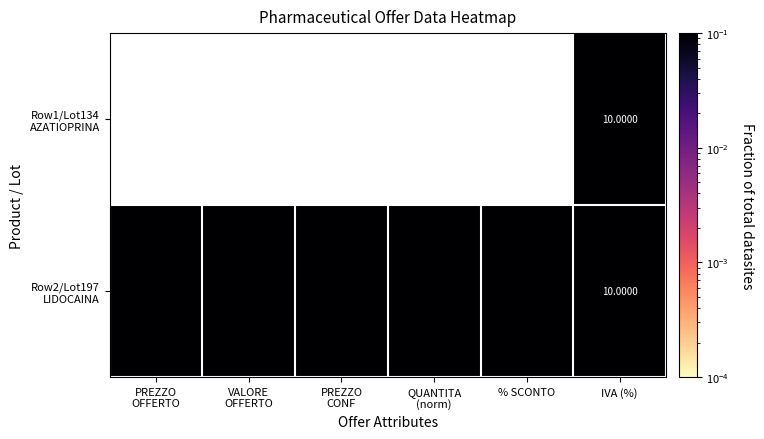

How many data points does each series have?

6